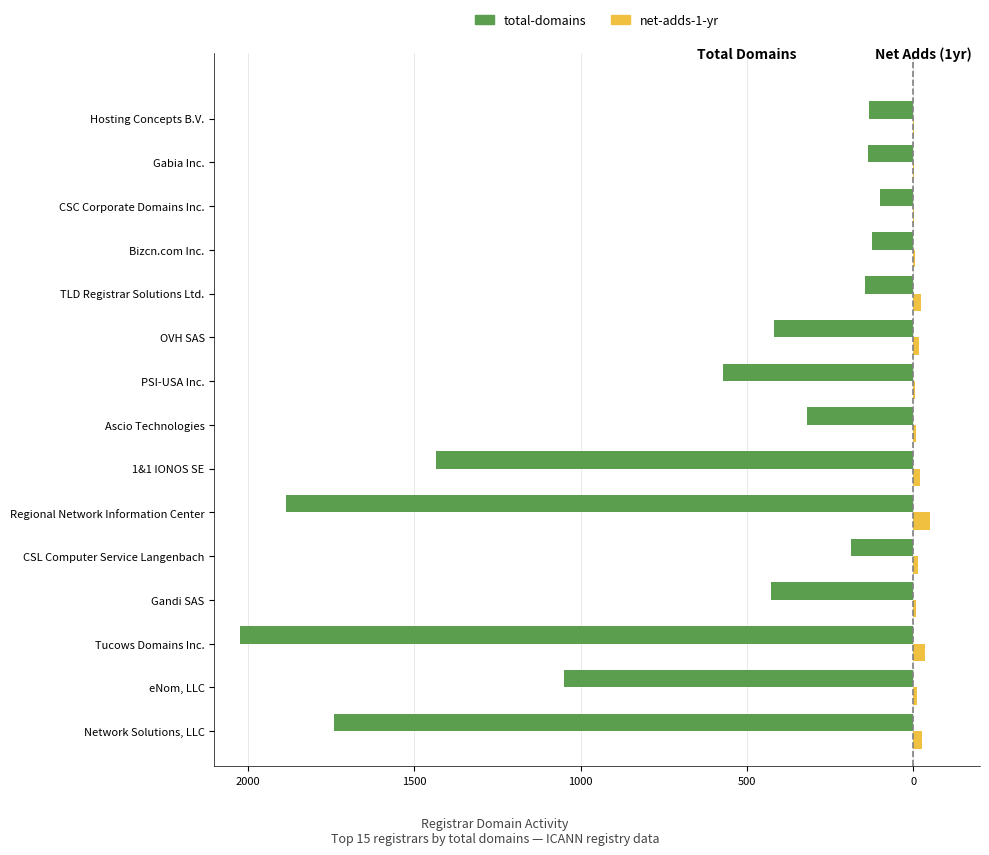

What are all the series names shown in the legend?

total-domains, net-adds-1-yr